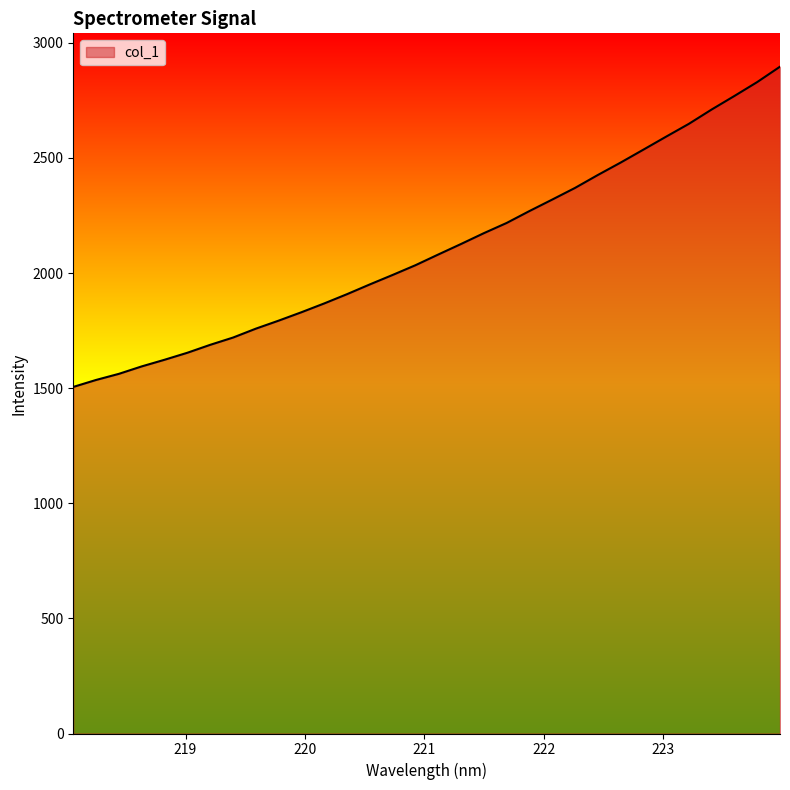

What is the greatest value displayed?

2896.1